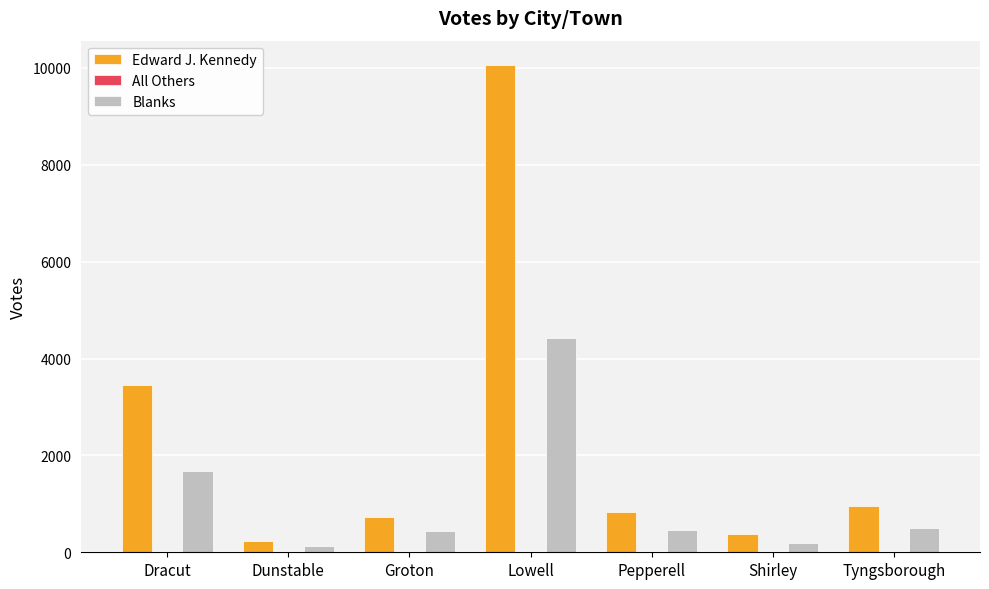

What is the approximate value of Edward J. Kennedy at Groton?

728